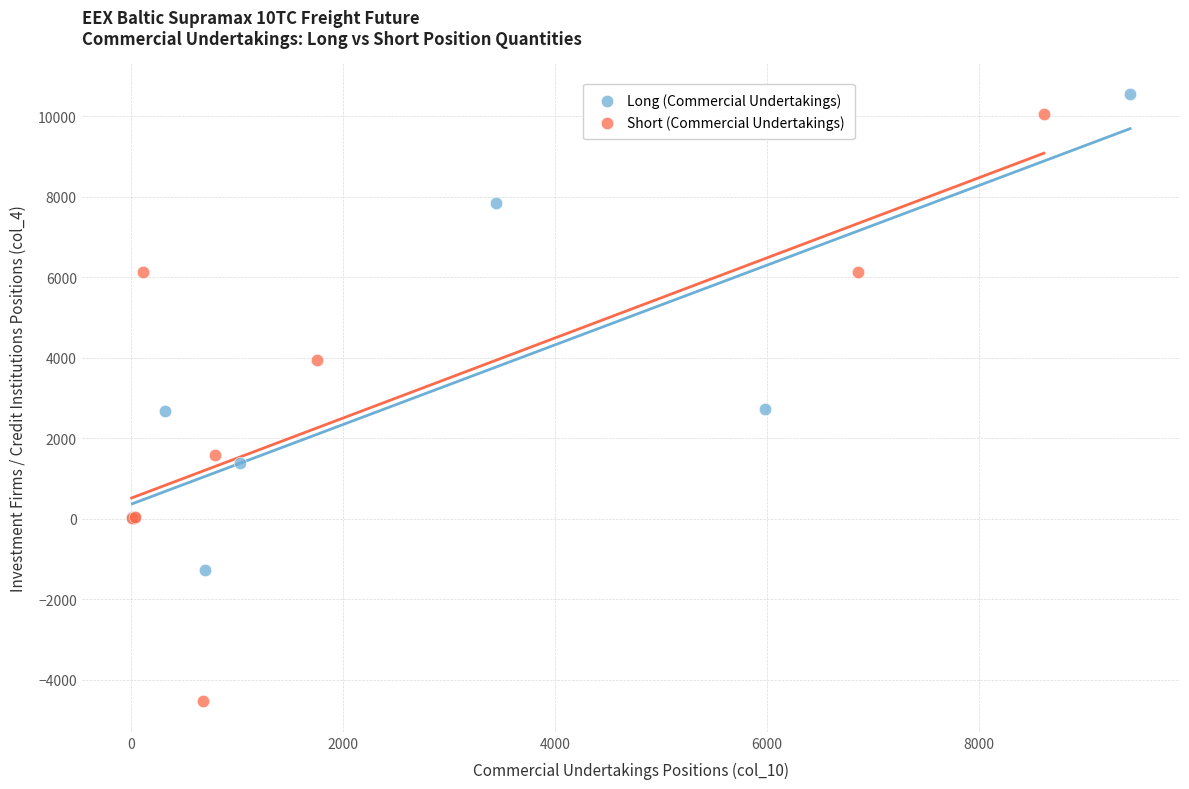

Which series has the largest Y range (max minus min)?

Short (Commercial Undertakings)